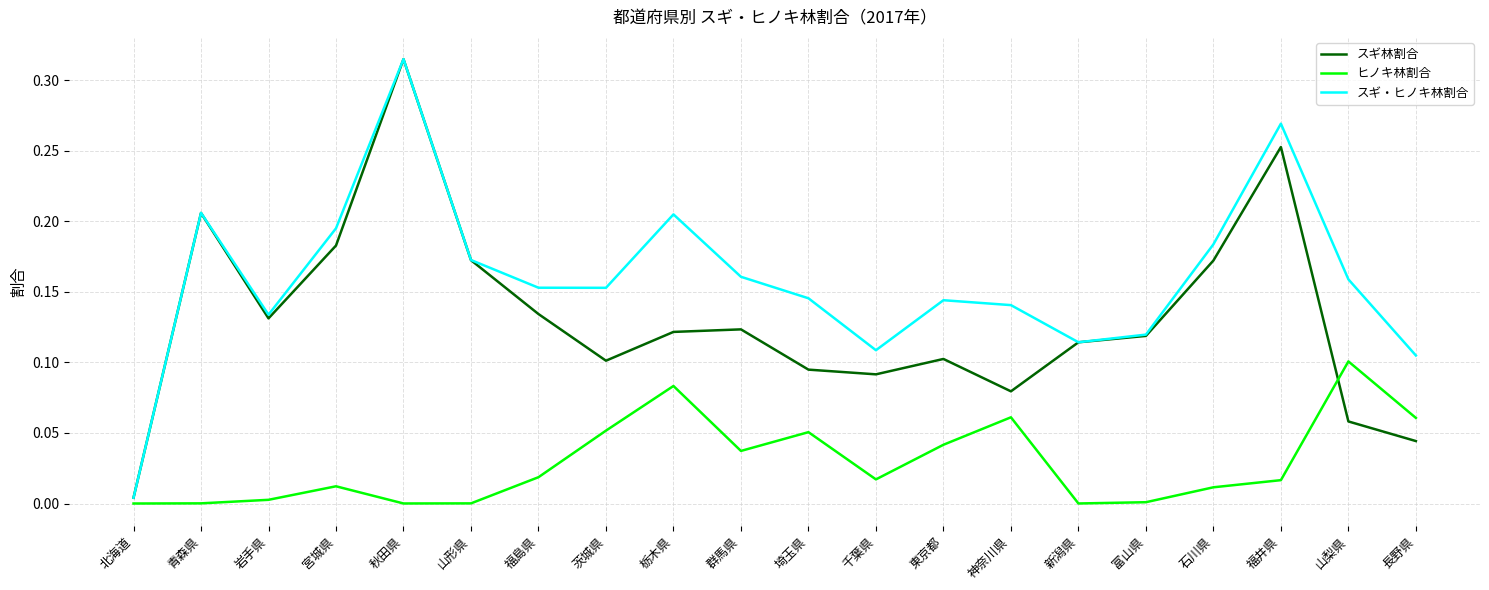

Does the chart have visible grid lines?

Yes